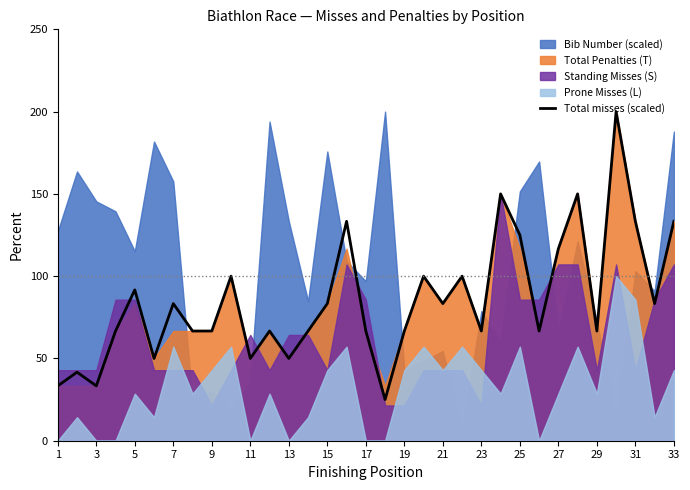

At which label is Total misses (scaled) closest to 112?

27